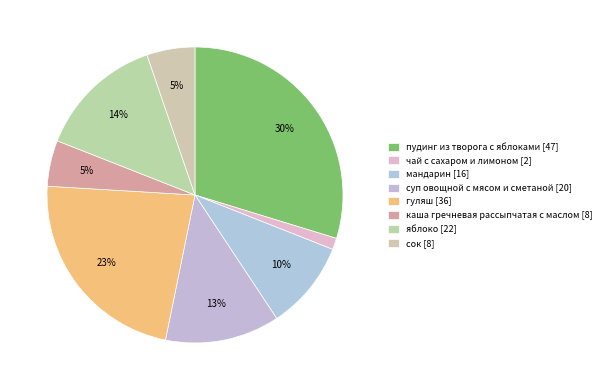

Is суп овощной с мясом и сметаной the majority of the pie?

No